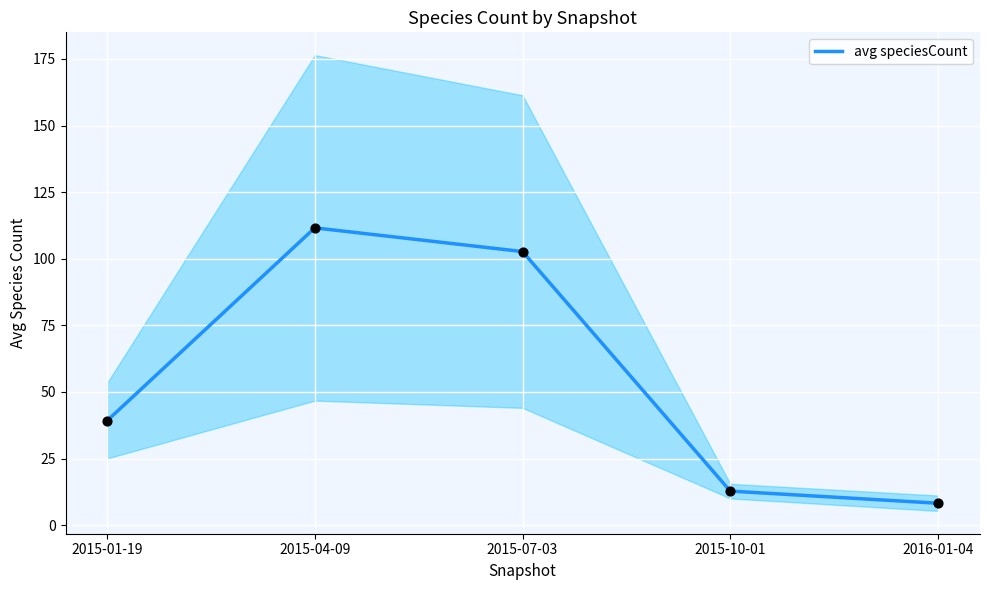

Between 2015-04-09 and 2015-10-01, which is larger?

2015-04-09